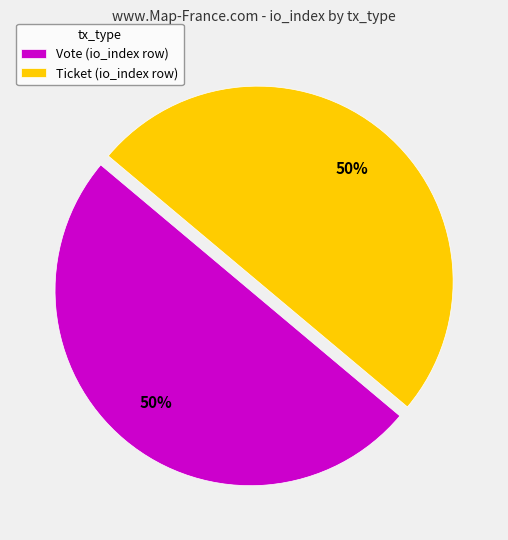

To the nearest percent, what percentage of the pie is Ticket (io_index row)?

50%